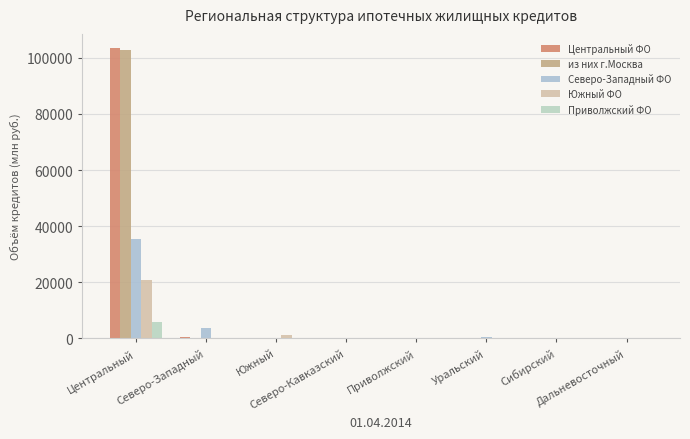

List the labels in order of Центральный ФО value, largest first.

Центральный, Северо-Западный, Приволжский, Уральский, Сибирский, Дальневосточный, Южный, Северо-Кавказский